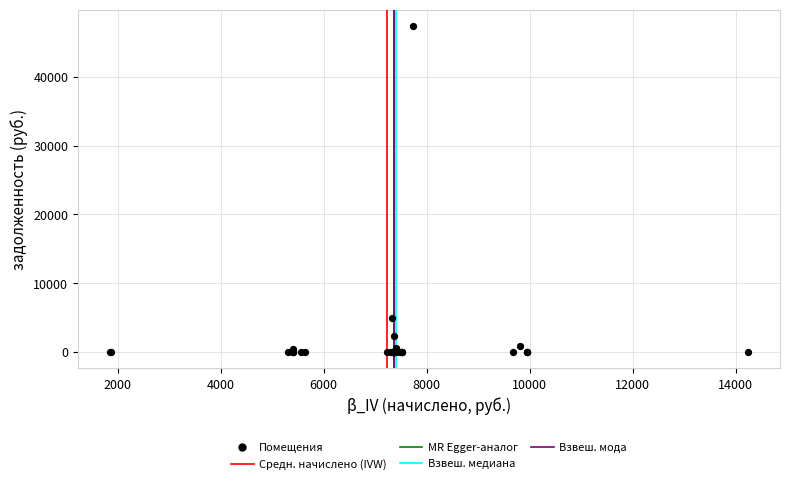

What Y value in the scatter plot is closest to 23683?

4884.5